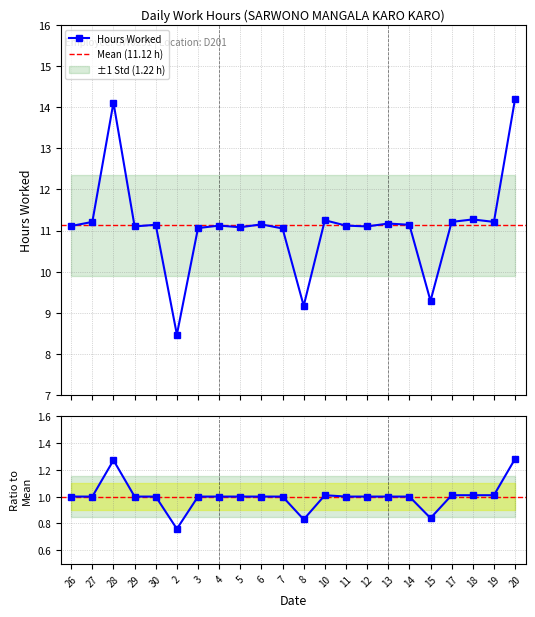

Reading left to right, extract all data points from this chart.

26=11.1	27=11.2	28=14.1	29=11.1	30=11.1	2=8.5	3=11.1	4=11.1	5=11.1	6=11.2	7=11.1	8=9.2	10=11.2	11=11.1	12=11.1	13=11.2	14=11.1	15=9.3	17=11.2	18=11.3	19=11.2	20=14.2